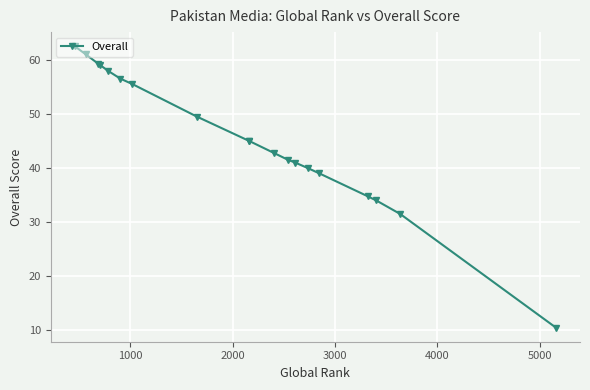

How many data points does each series have?

19